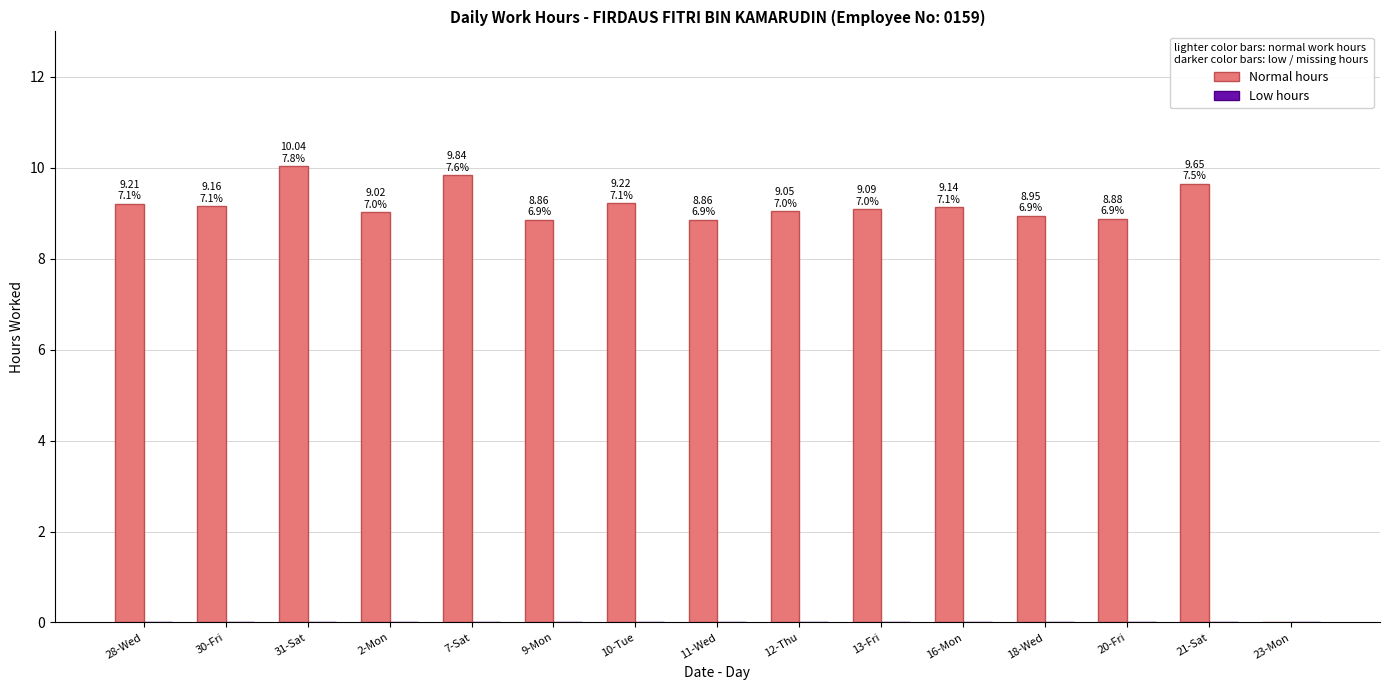

What is the greatest value displayed?

10.0